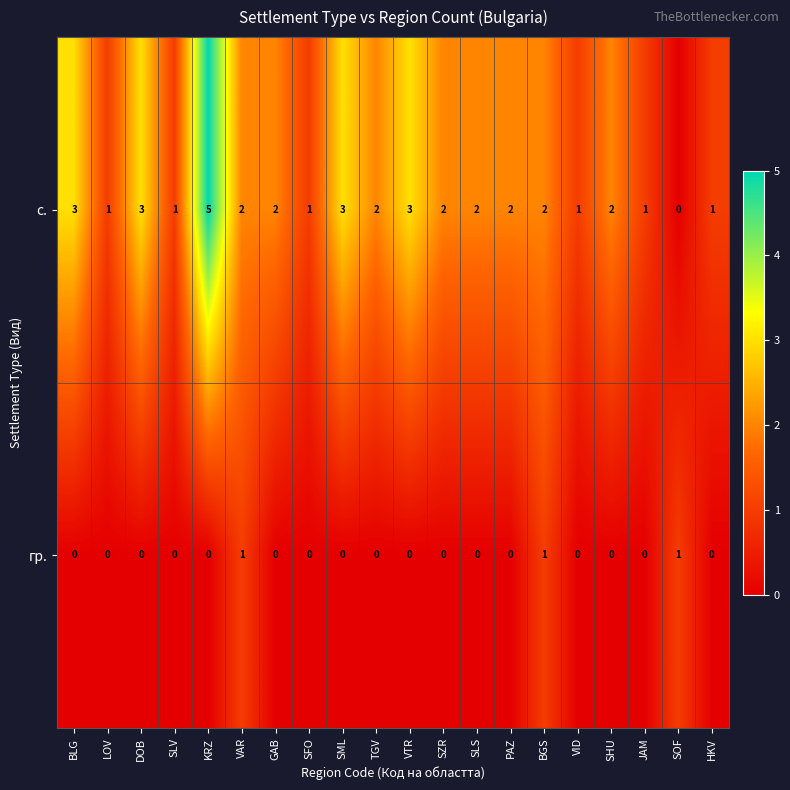

Which series has the widest spread of values?

с.